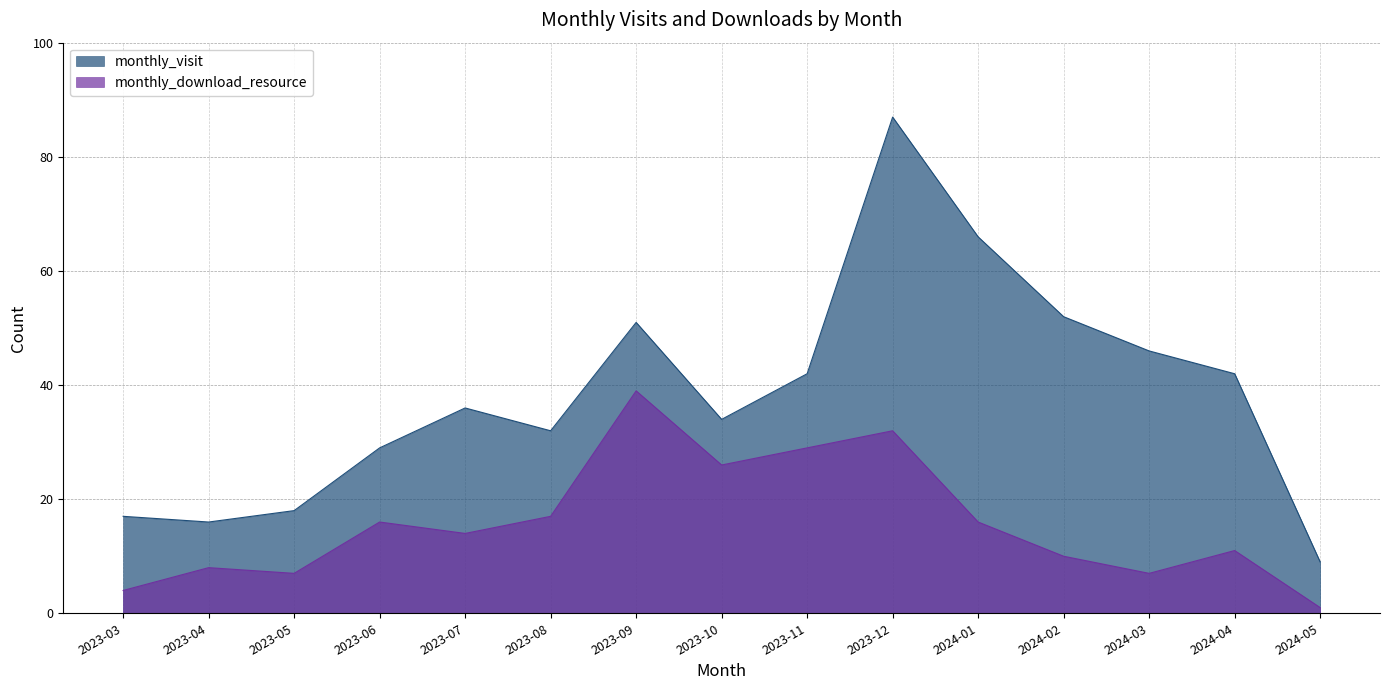

What is the total value across all series at 2024-03?

53